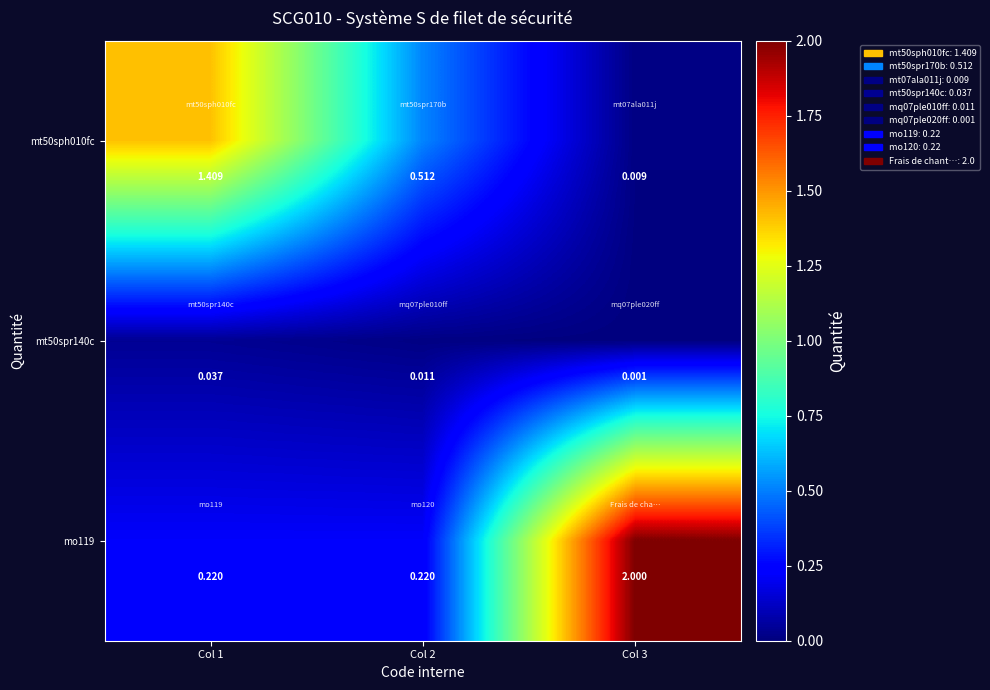

Is the value of mt50spr140c at Col 2 greater than the value of mt50sph010fc at Col 3?

Yes